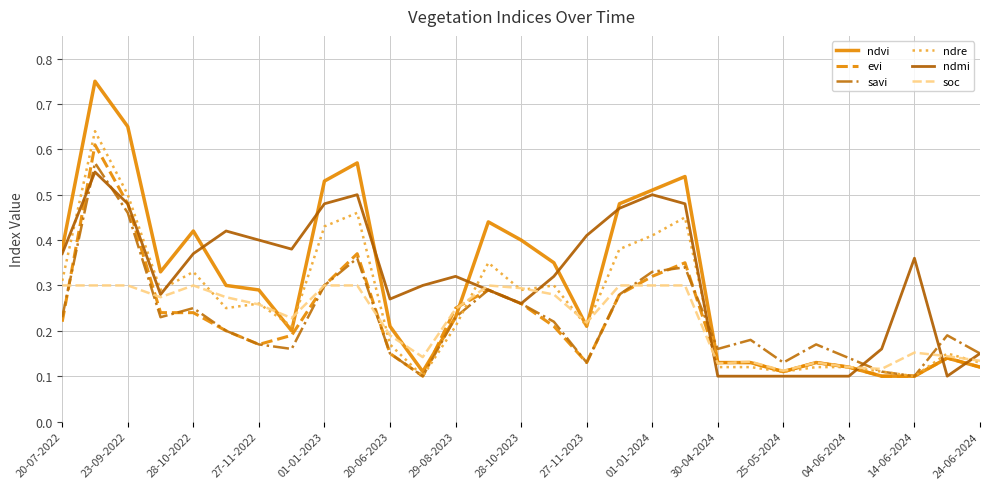

Which series has the largest range (max minus min)?

ndvi